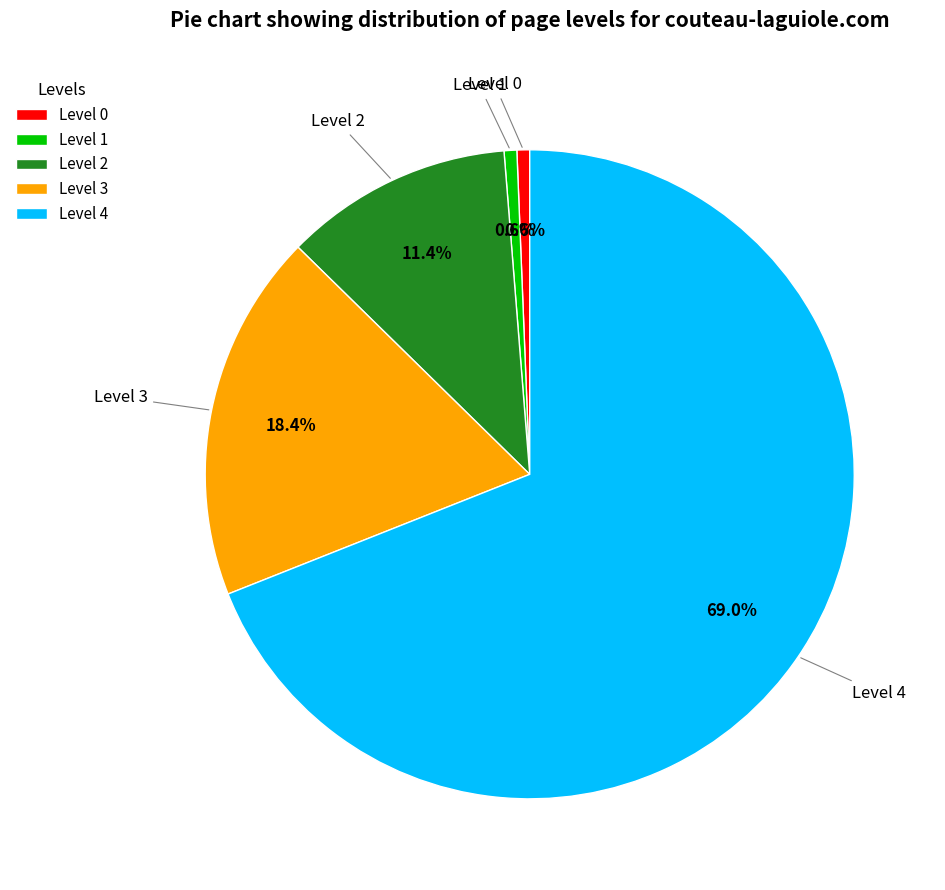

Is Level 4 the majority of the pie?

Yes